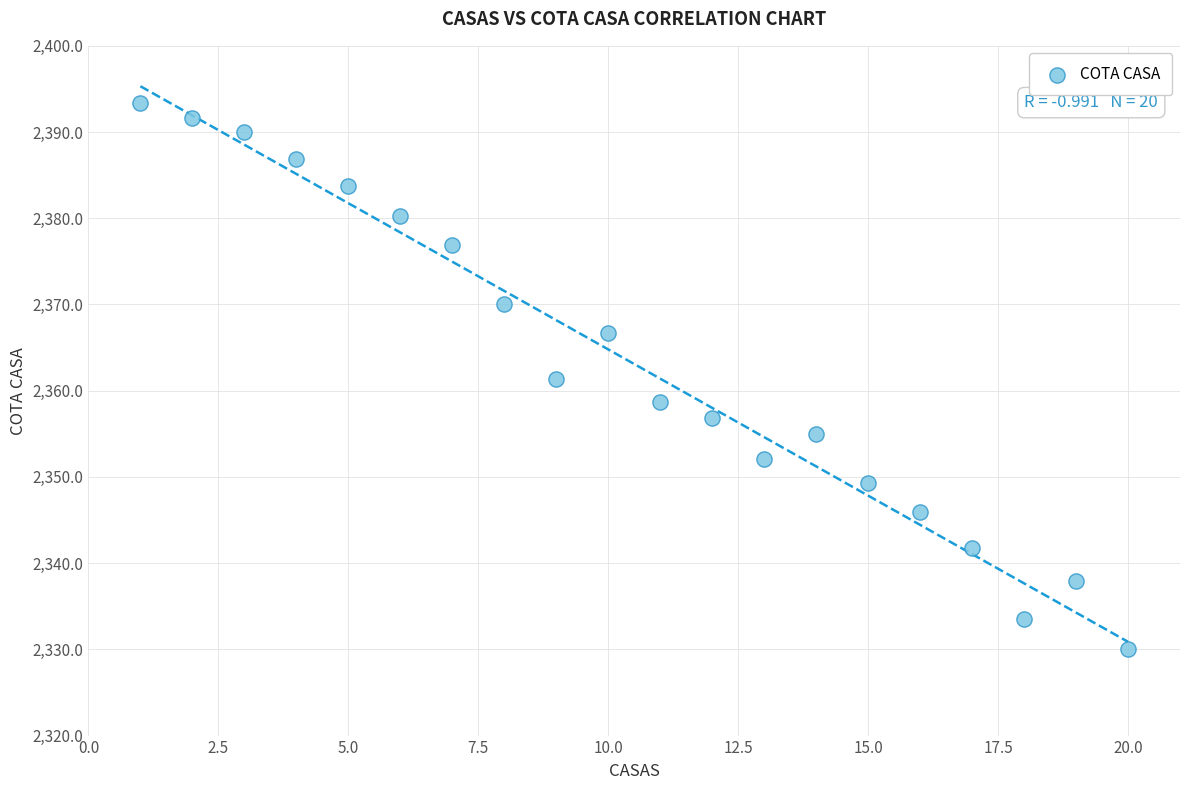

What is the range of Y values (max minus min)?

63.4